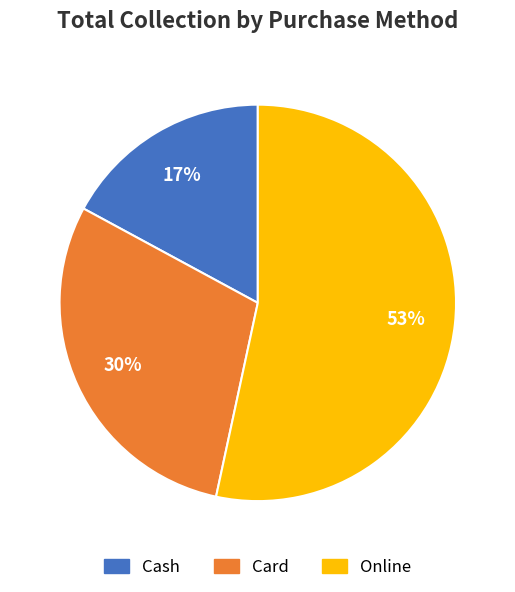

The Cash slice represents 4% of the pie. True or false?

False